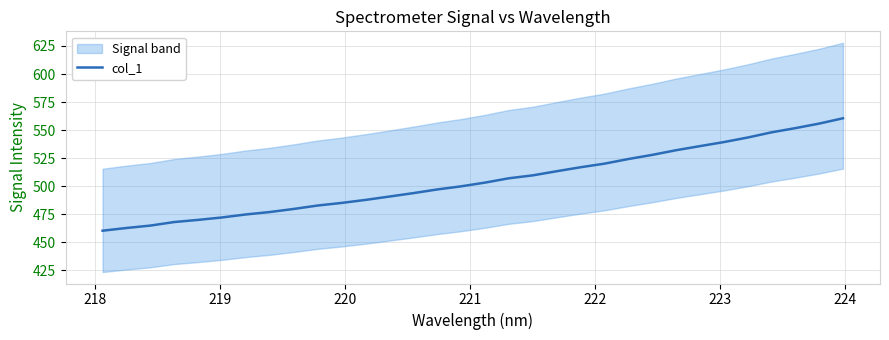

What is the highest value of the col_1 series?

560.6